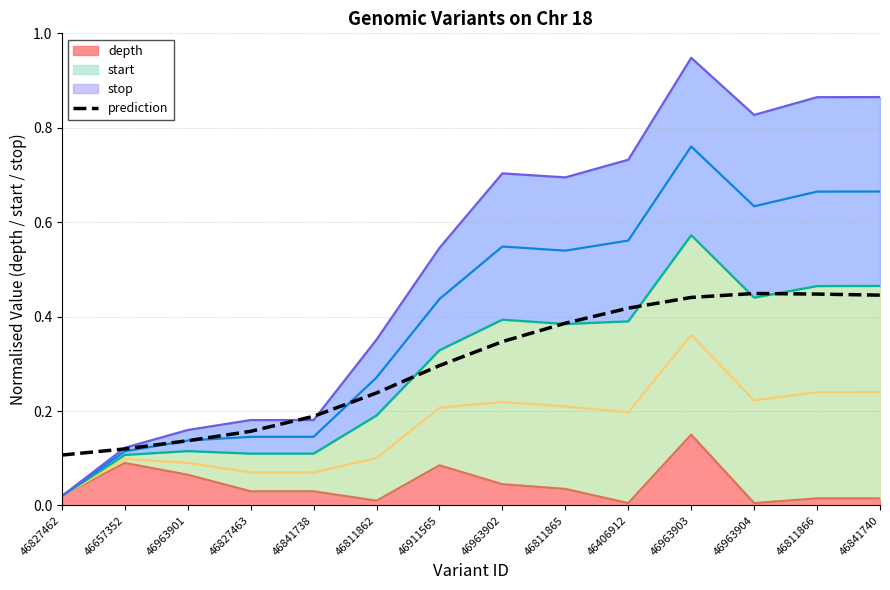

Rank the categories by value from lowest to highest.

46827462, 46657352, 46963901, 46827463, 46841738, 46811862, 46911565, 46963902, 46811865, 46406912, 46963903, 46841740, 46811866, 46963904